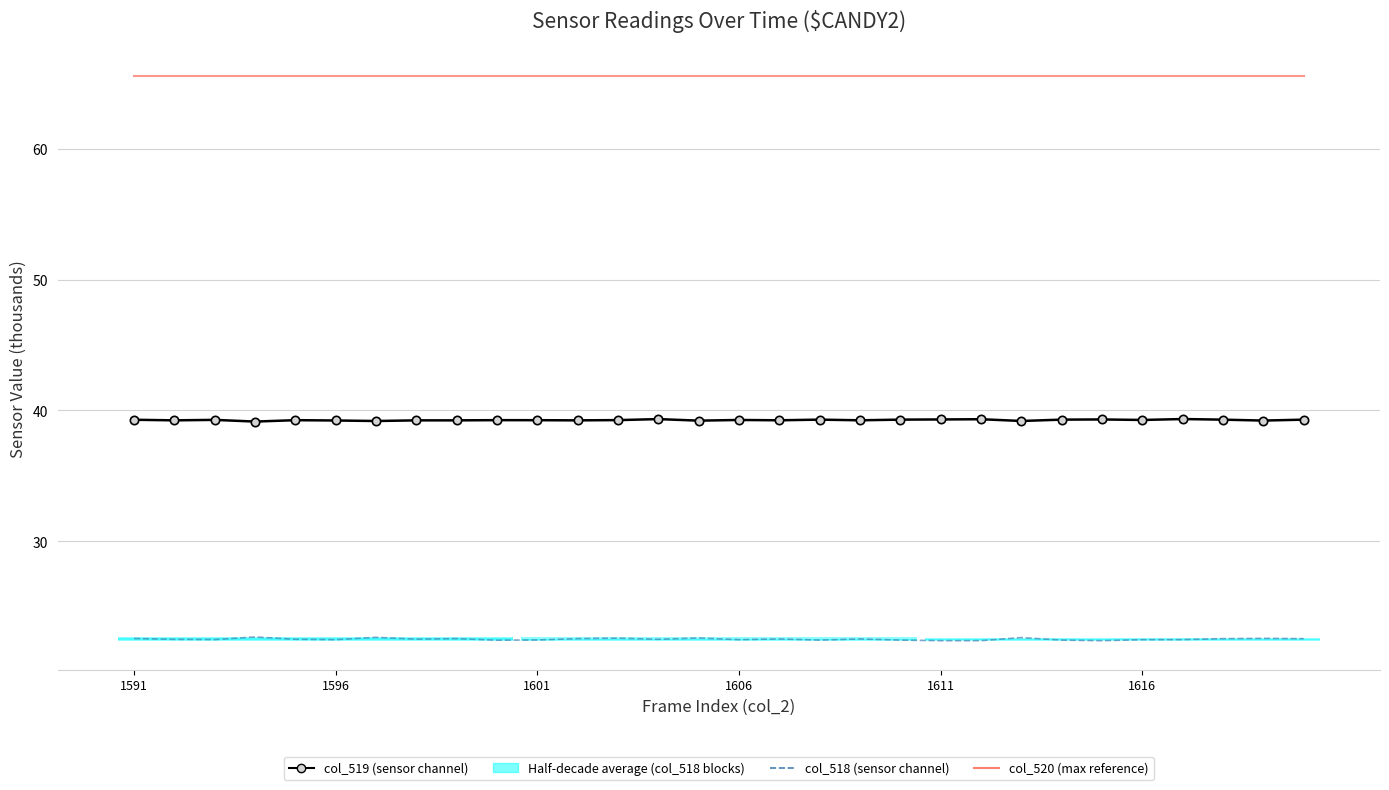

List the series in order of their peak value, highest first.

col_520 (max reference), col_519 (sensor channel), col_518 (sensor channel)